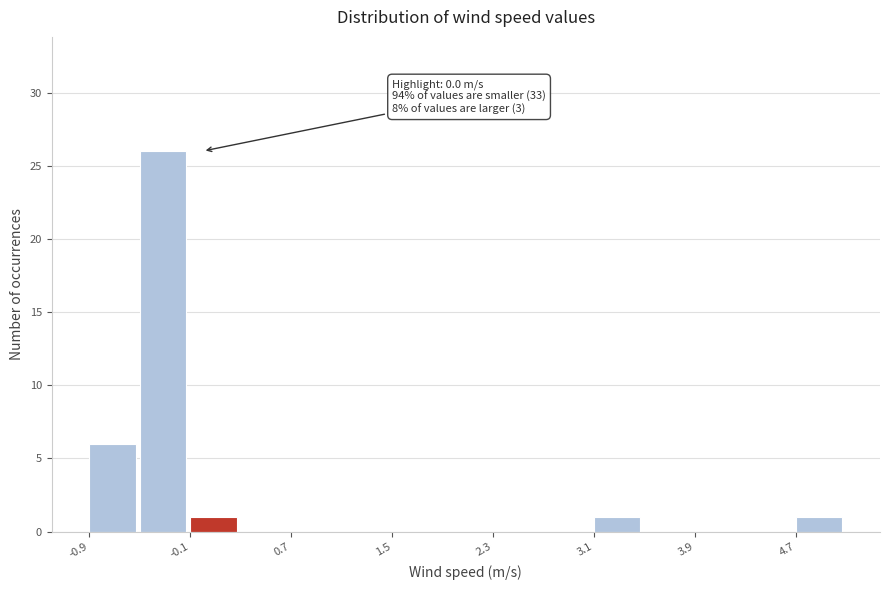

Over which range of the x-axis is the bar tallest?

-0.5 to -0.1